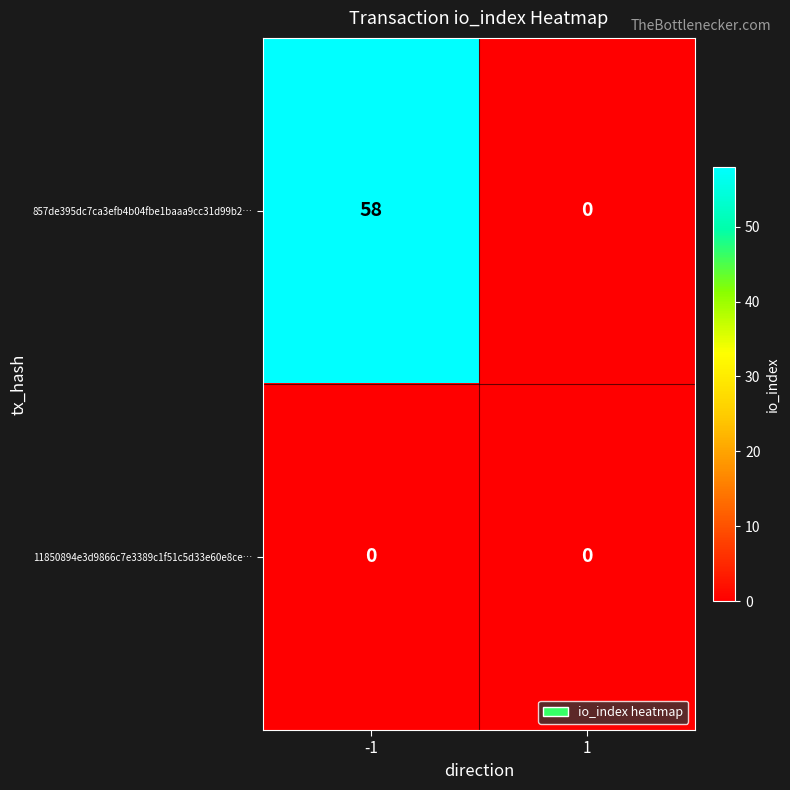

Which series has the widest spread of values?

857de395dc7ca3efb4b04fbe1baaa9cc31d99b2…